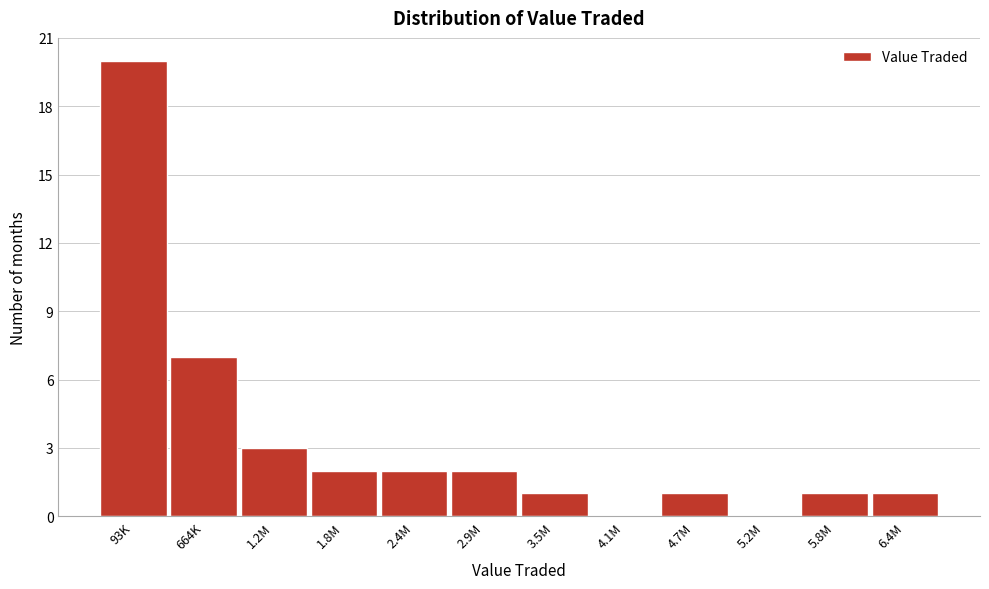

Reading left to right, extract all data points from this chart.

93K=20	664K=7	1.2M=3	1.8M=2	2.4M=2	2.9M=2	3.5M=1	4.1M=0	4.7M=1	5.2M=0	5.8M=1	6.4M=1